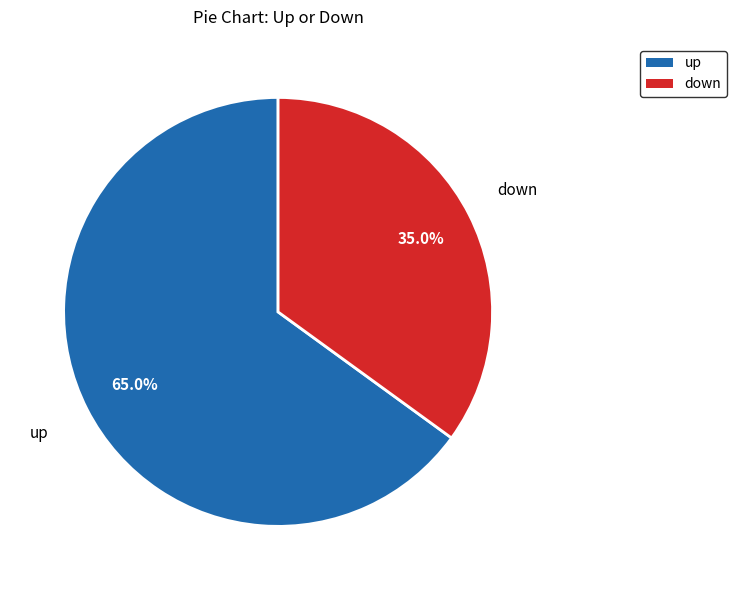

What is the majority slice?

up